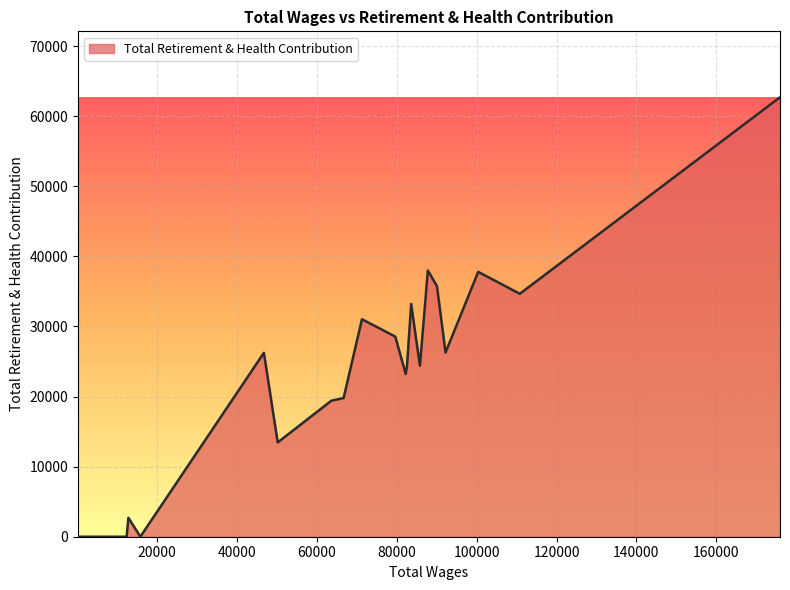

What is the difference between the maximum and second lowest values?

62697